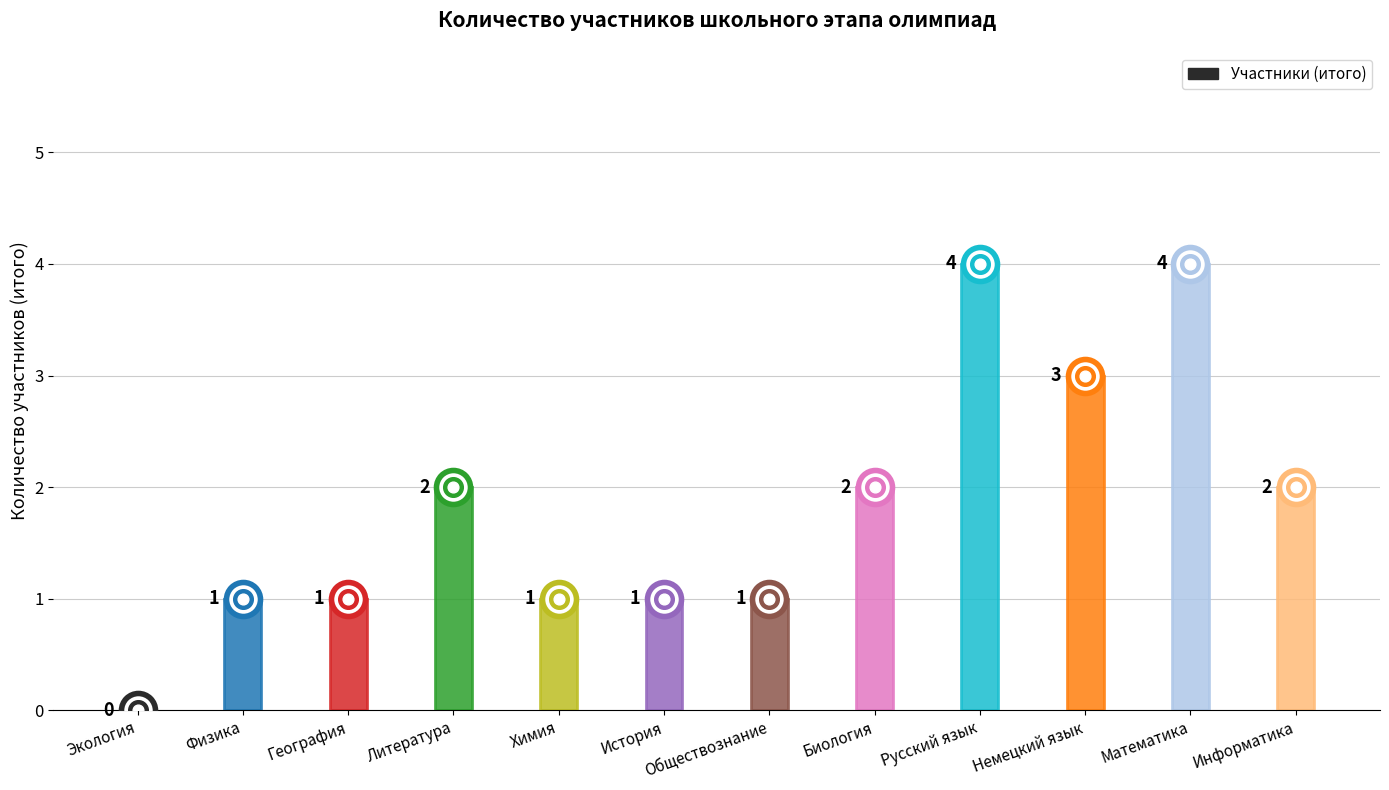

What is the change in value from Химия to Немецкий язык?

+2